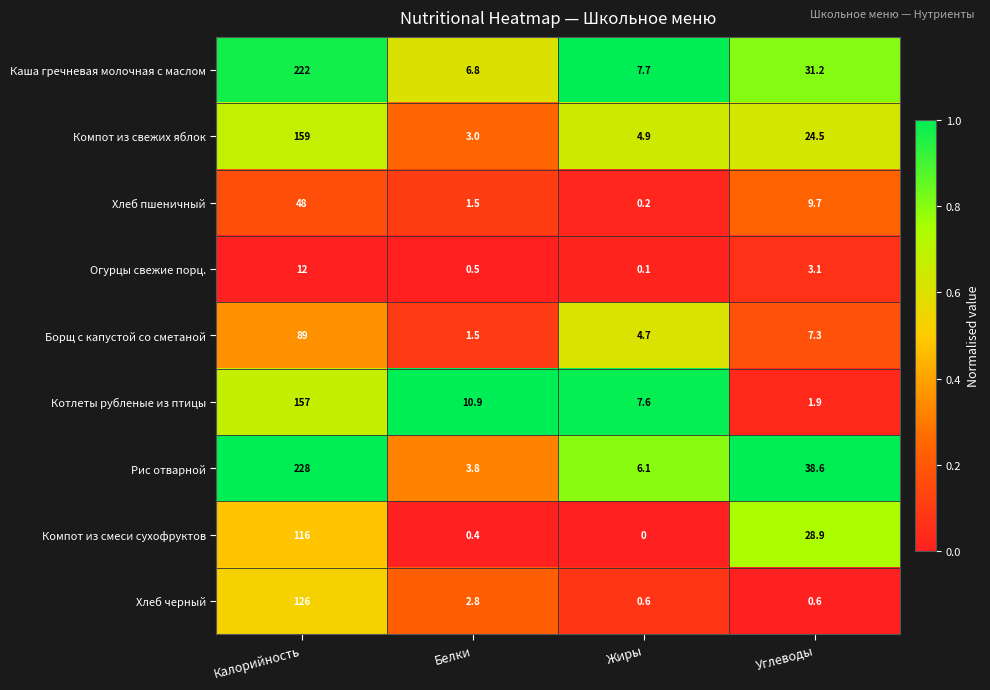

Count the number of categories in the chart.

4